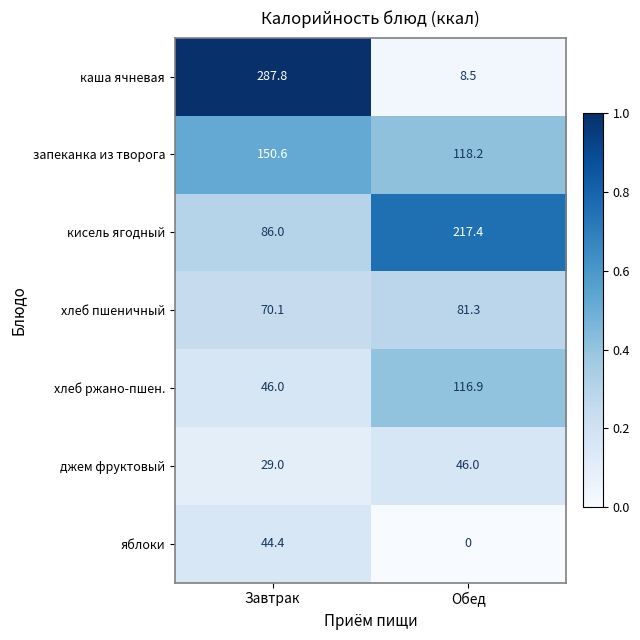

What is the minimum value for кисель ягодный?

86.0